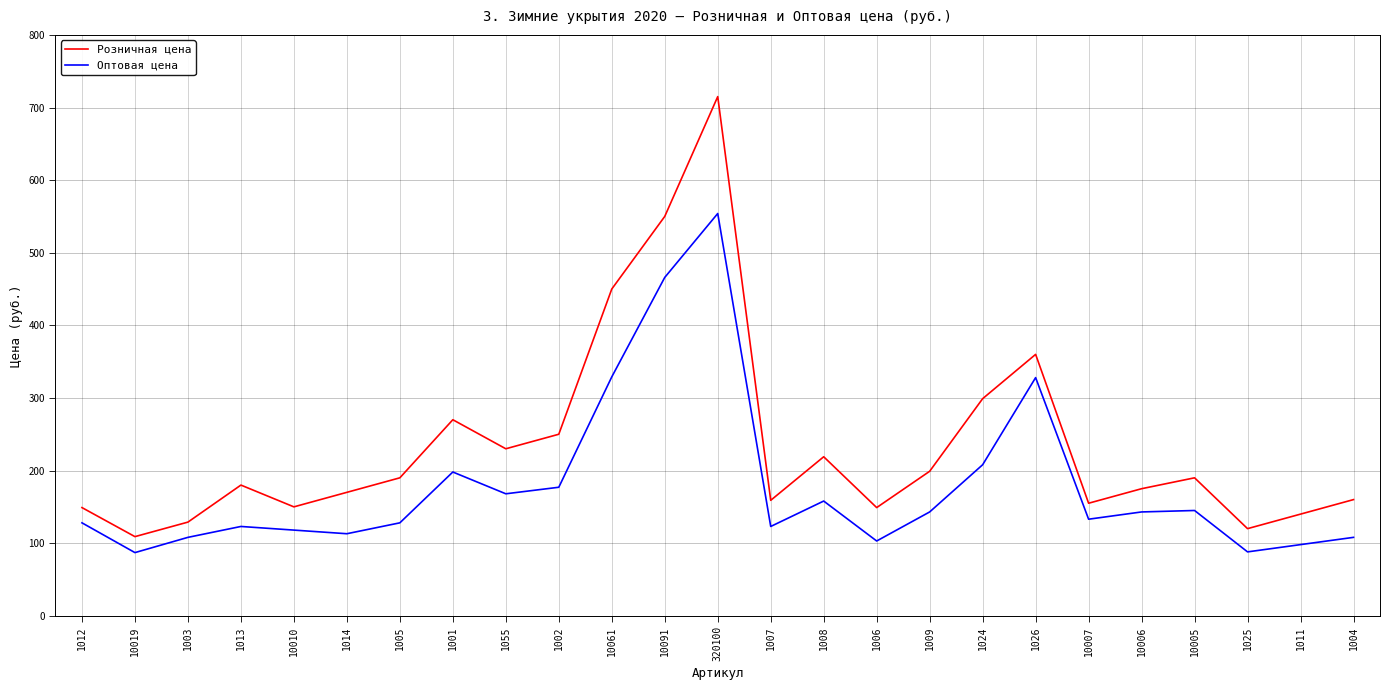

What is the difference between the Оптовая цена values at 10019 and 10005?

58